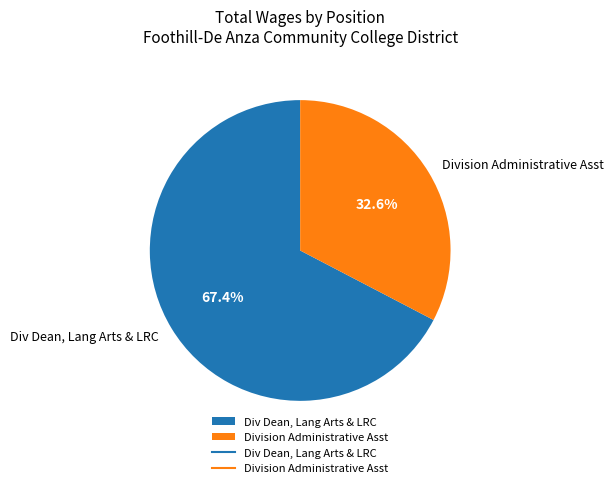

What portion of the pie excludes Division Administrative Asst?

67.4%